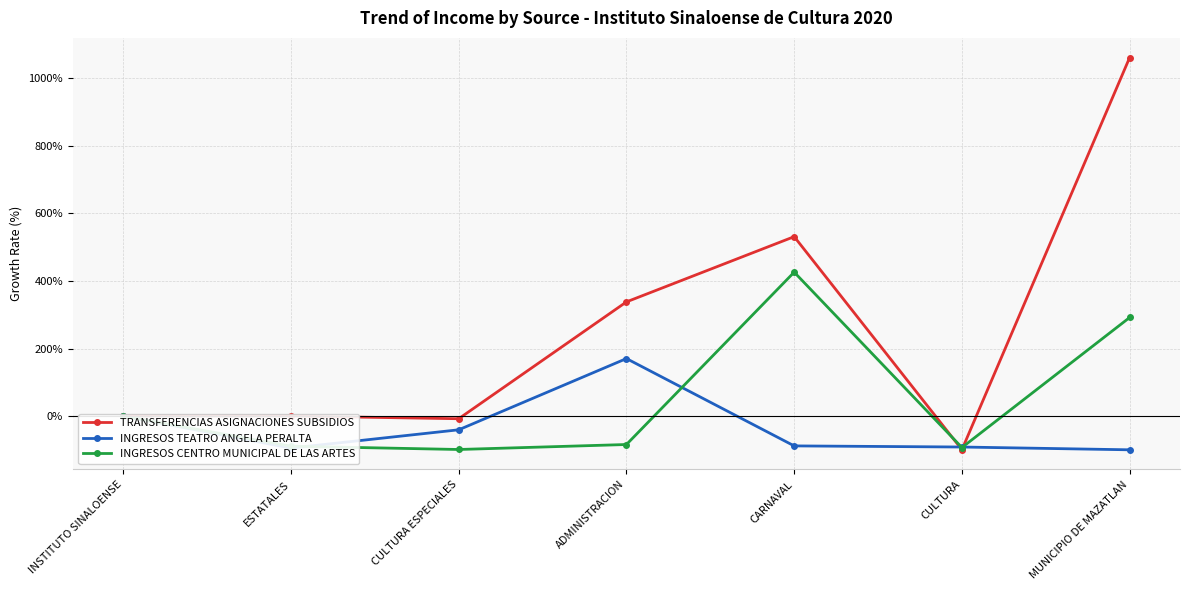

Which category has the highest value in the INGRESOS CENTRO MUNICIPAL DE LAS ARTES series?

CARNAVAL